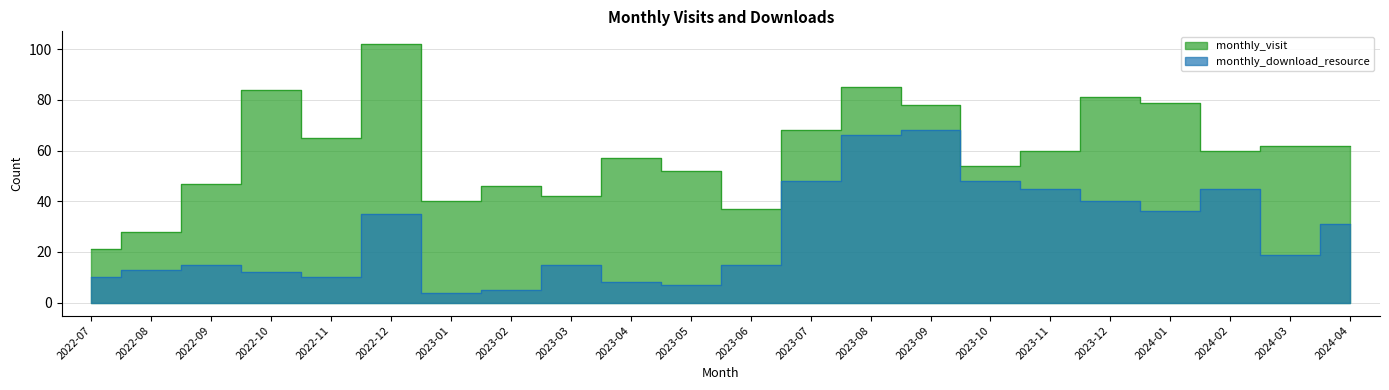

What is the difference between the maximum and minimum values in the monthly_download_resource series?

64